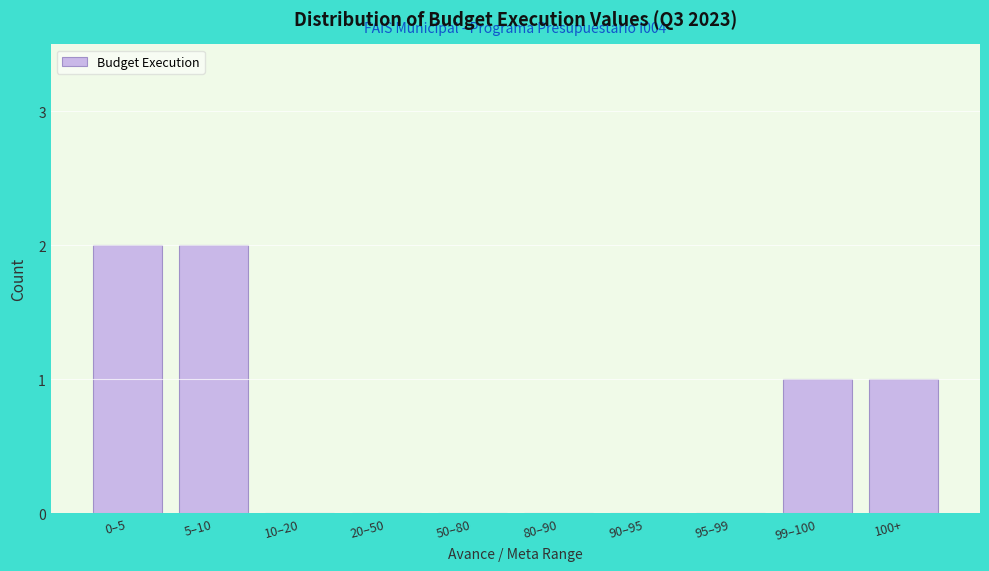

Reading left to right, extract all data points from this chart.

0–5=2	5–10=2	10–20=0	20–50=0	50–80=0	80–90=0	90–95=0	95–99=0	99–100=1	100+=1